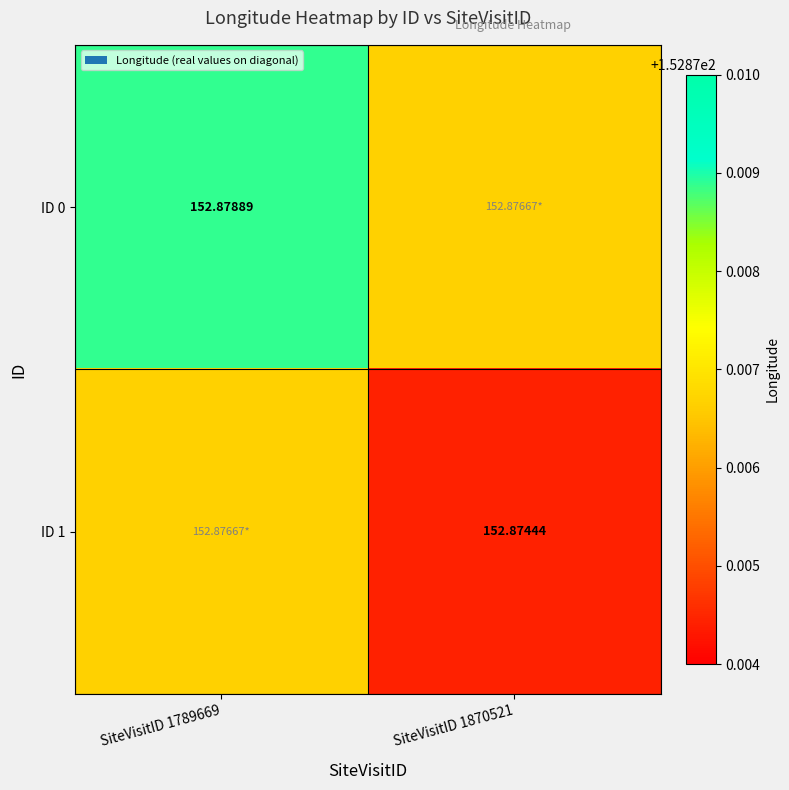

The ID 1 series shows 271.8 at SiteVisitID 1789669. True or false?

False